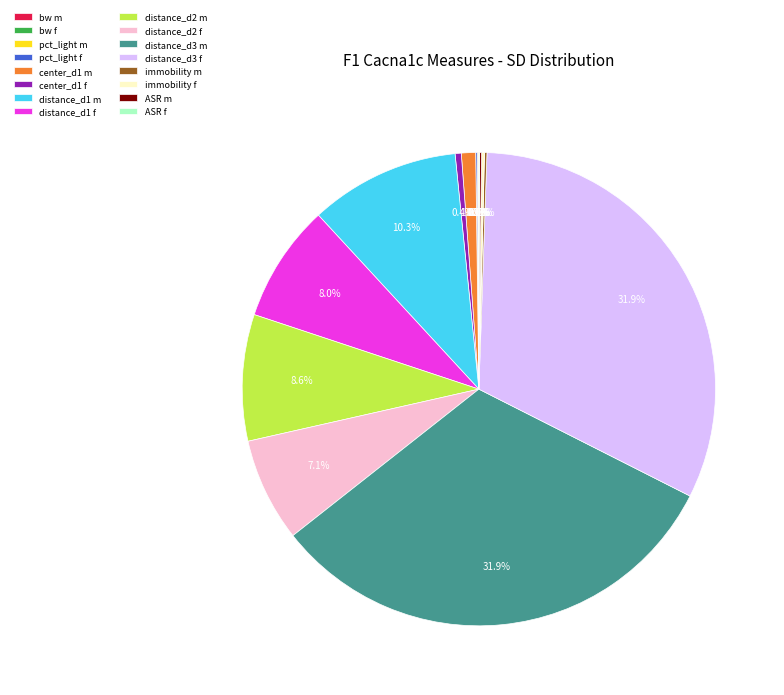

To the nearest percent, what is the difference between the largest and smallest slice percentages?

32%